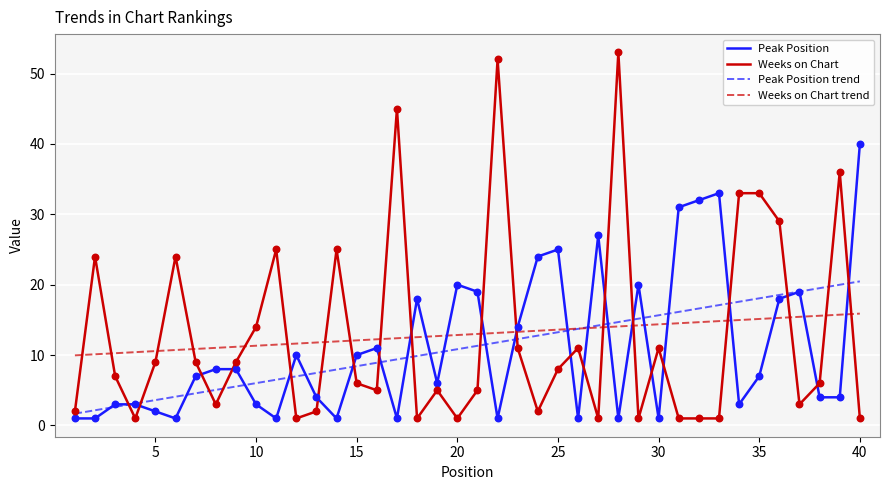

Which series has the largest range (max minus min)?

Weeks on Chart